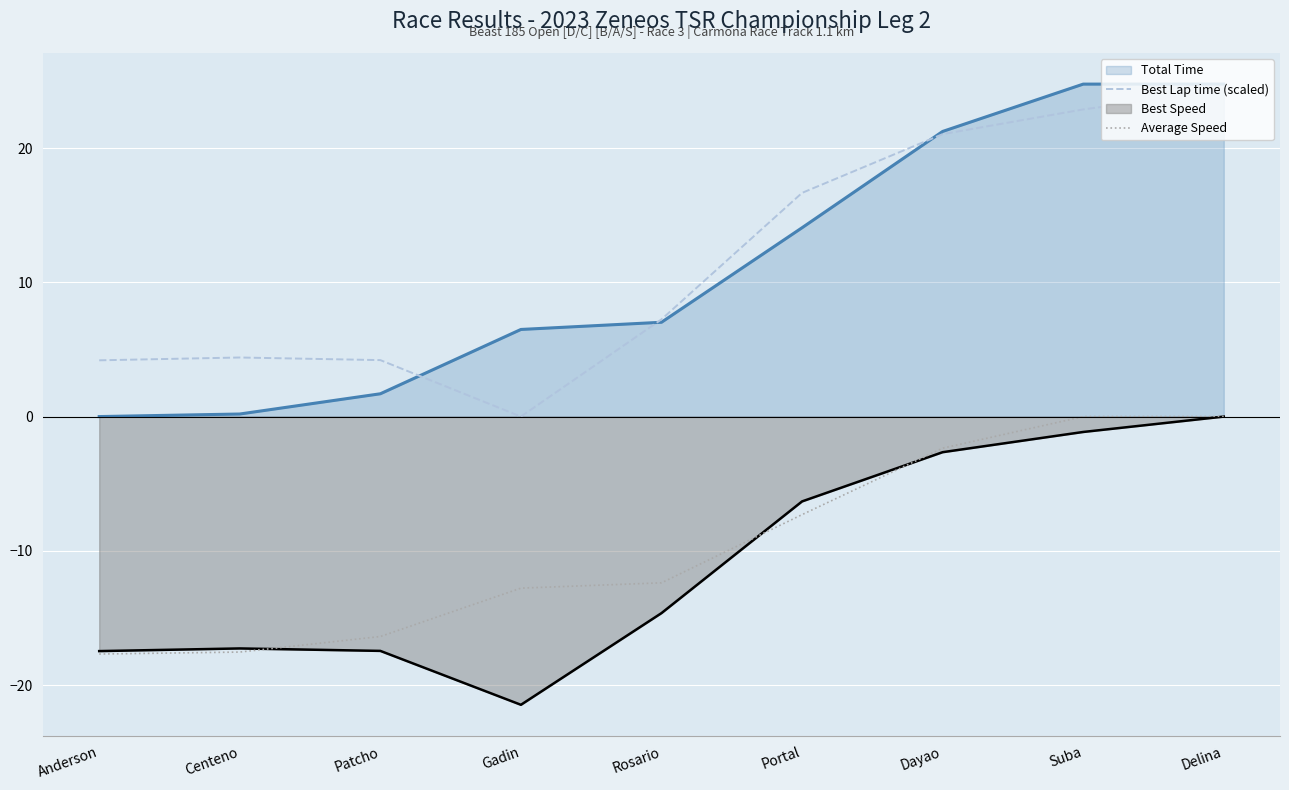

Reading right to left, extract all data points from this chart.

Best Lap time (scaled): 24.3	22.9	21.0	16.7	7.2	0.0	4.2	4.4	4.2
Average Speed: -0.0	-0.0	-2.4	-7.3	-12.4	-12.8	-16.4	-17.5	-17.7